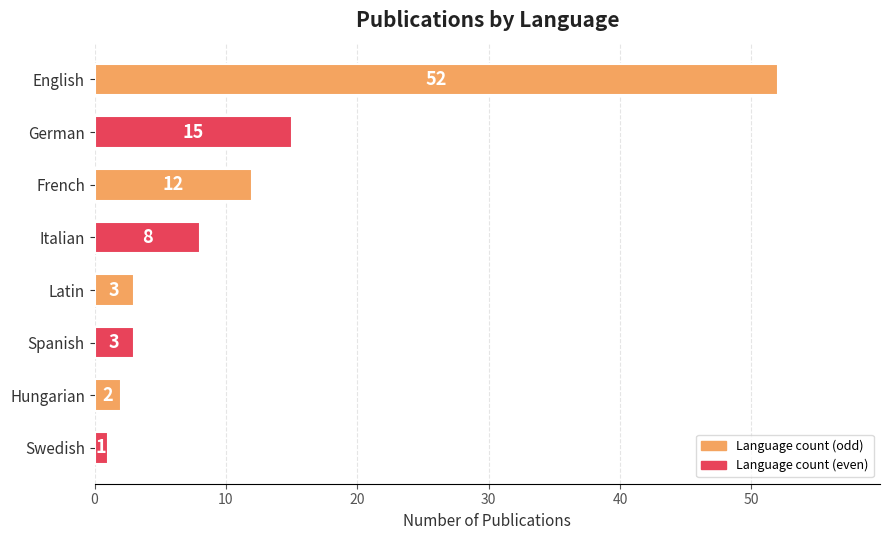

Reading top to bottom, list all the values displayed in this chart.

52	15	12	8	3	3	2	1